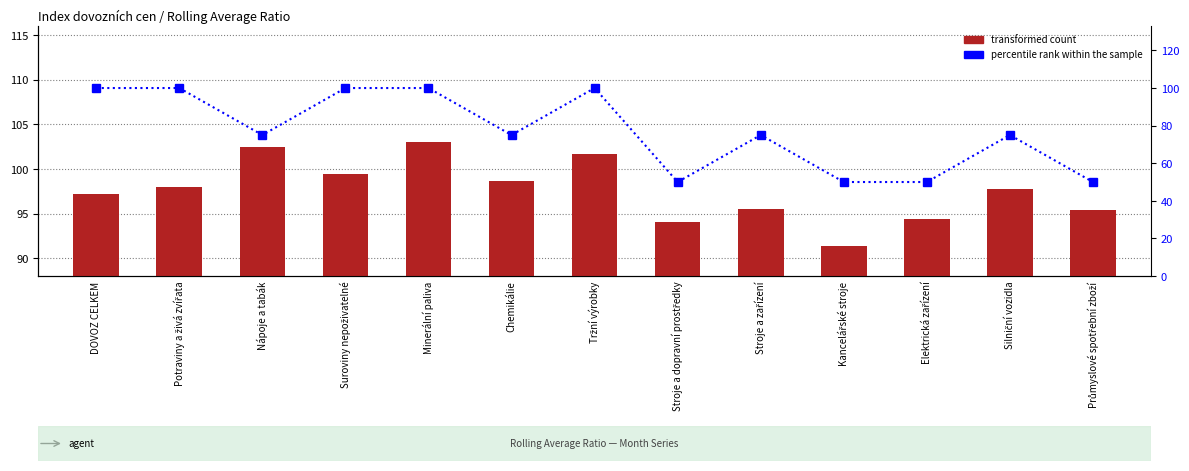

List the series in order of their peak value, highest first.

transformed count, percentile rank within the sample